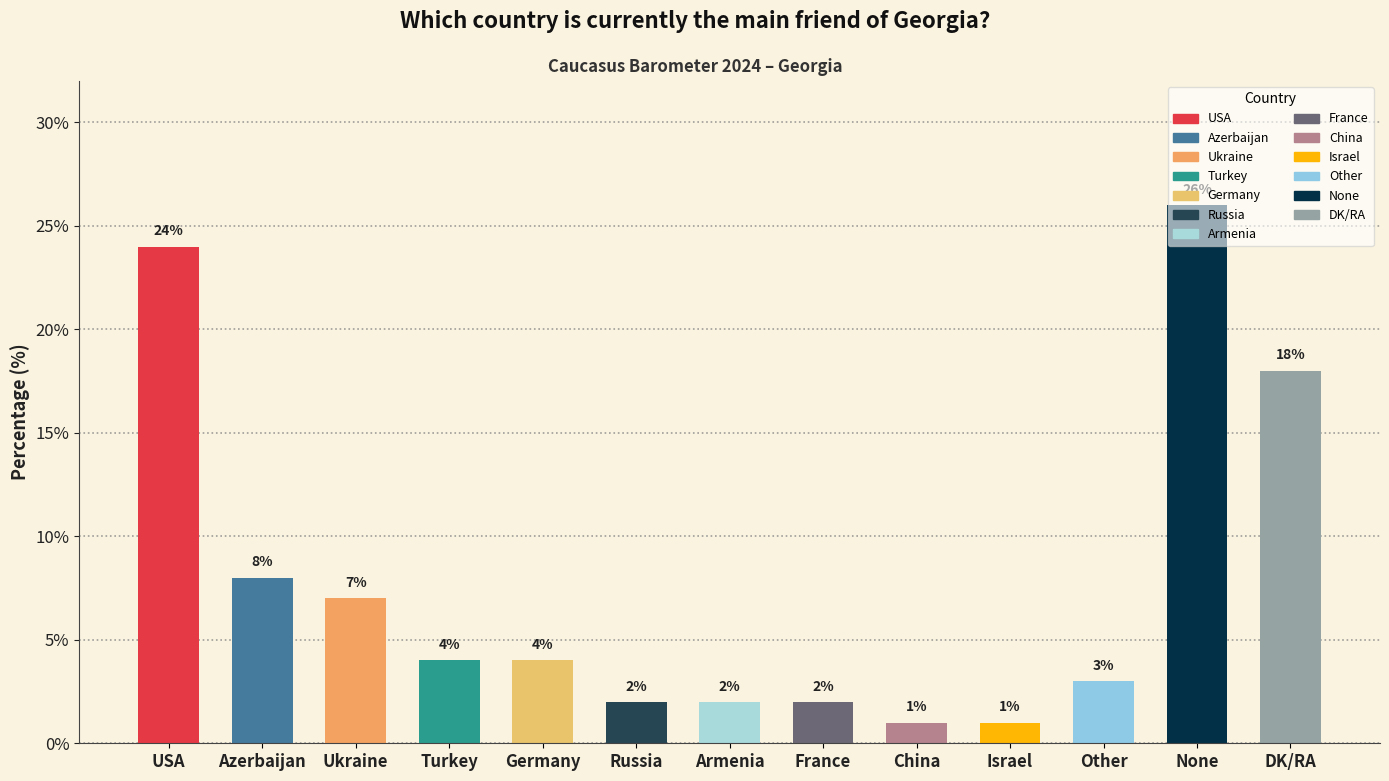

What position from the right is Israel?

4